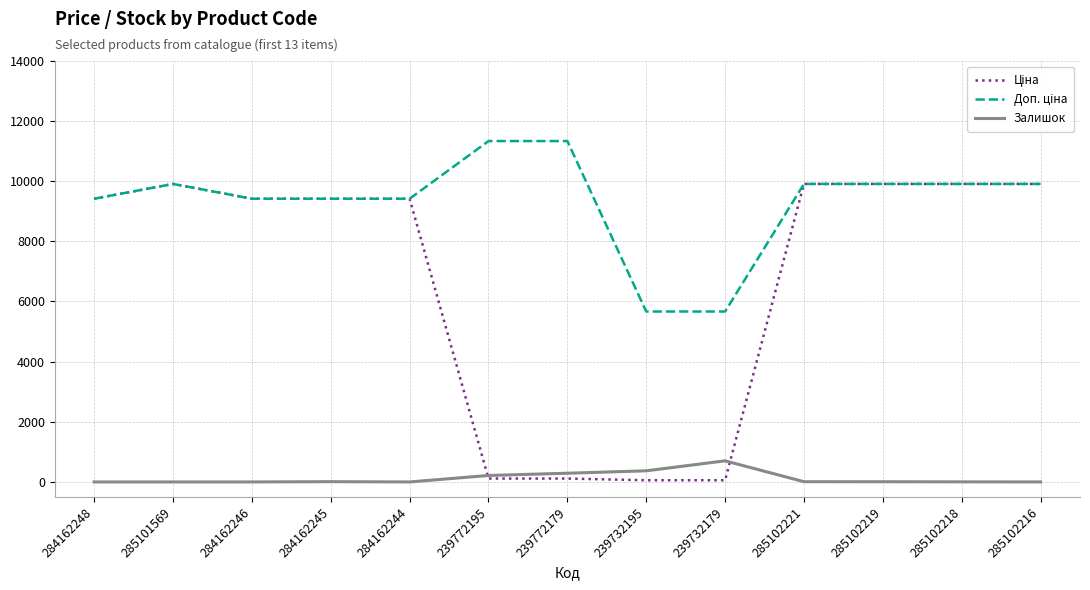

What is the maximum value for Залишок?

702.0